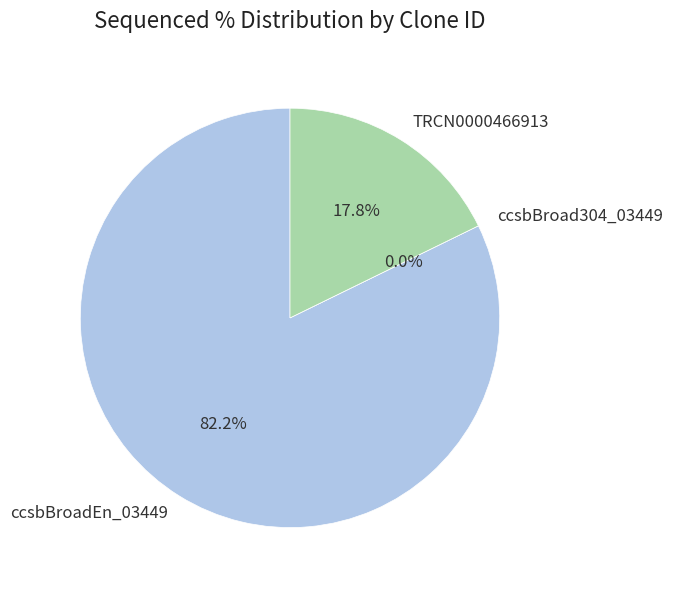

How many segments does this pie chart have?

3